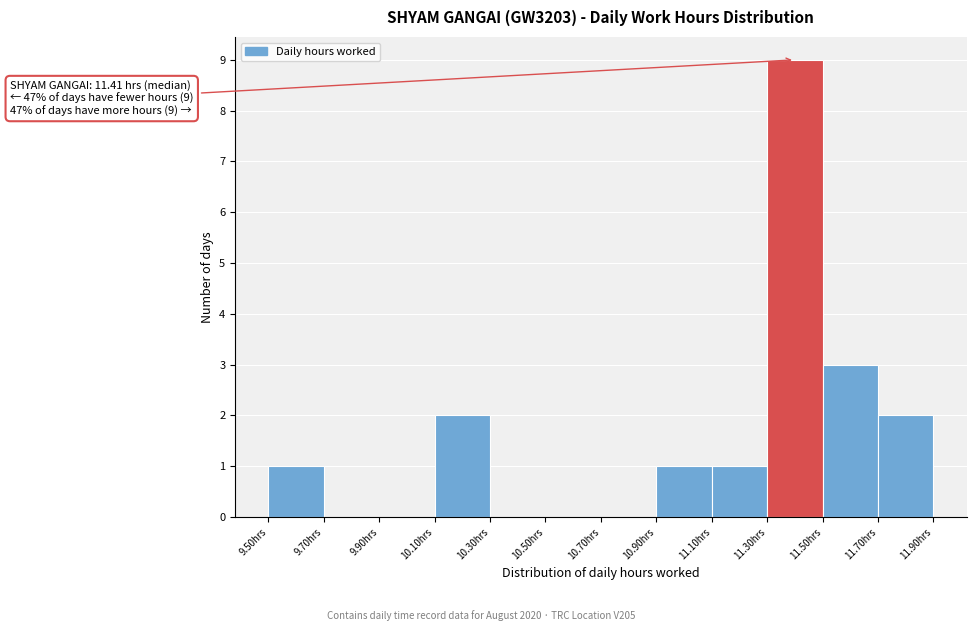

Over which range of the x-axis is the bar tallest?

11.3 to 11.5